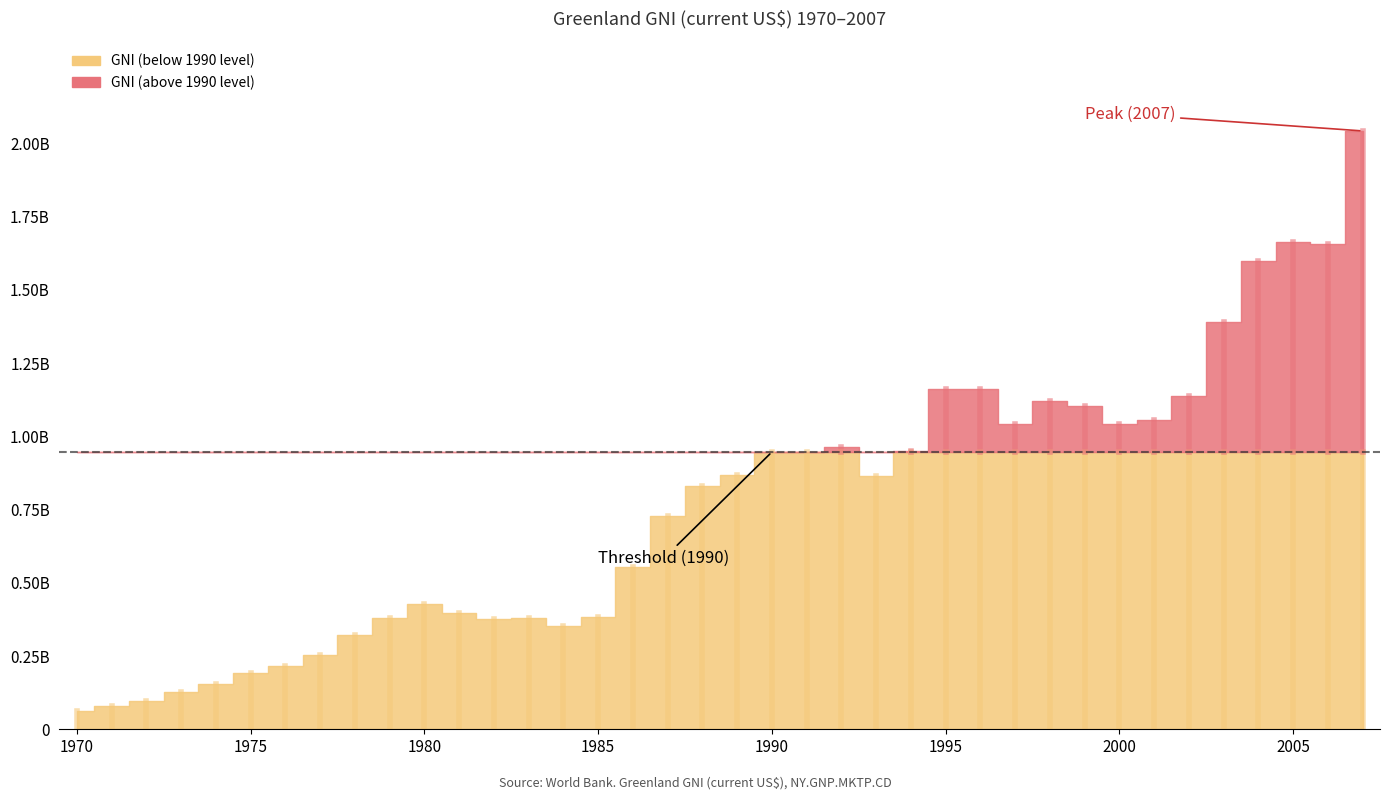

What is the value of the 5th bar from the left?

153180429.5